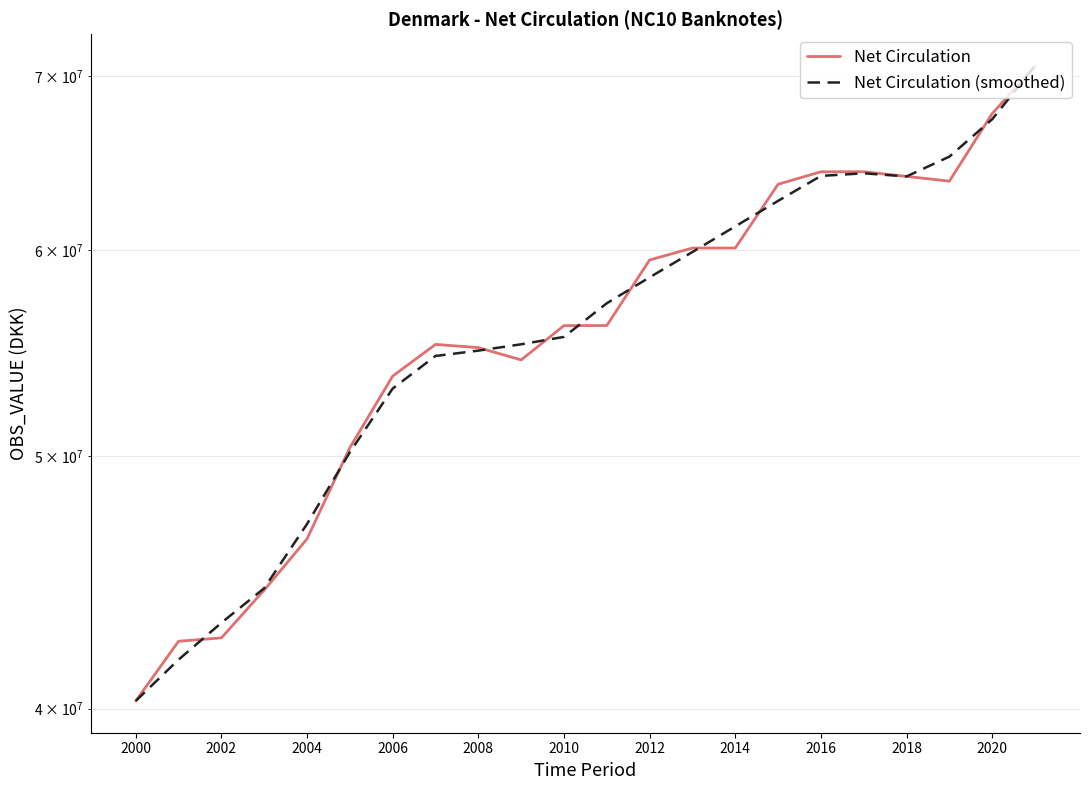

What is the sum of the Net Circulation (smoothed) values at 17 and 21?

134874402.4